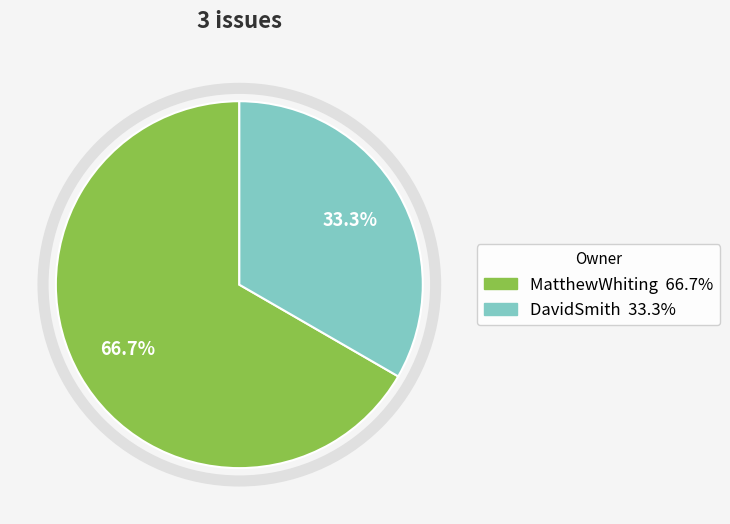

Is there a majority slice in this chart?

Yes